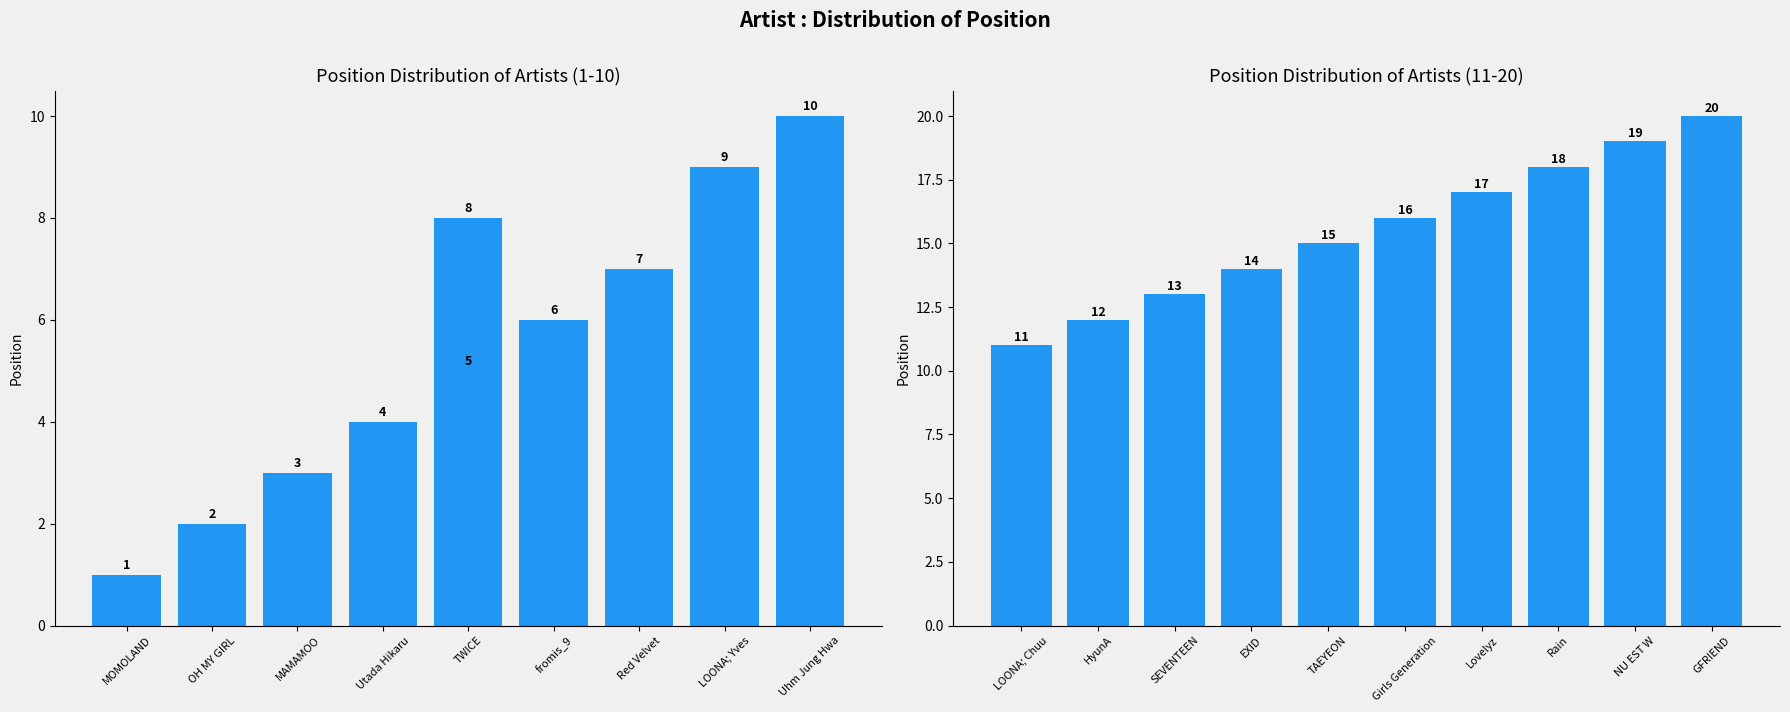

How many values exceed 16?

4